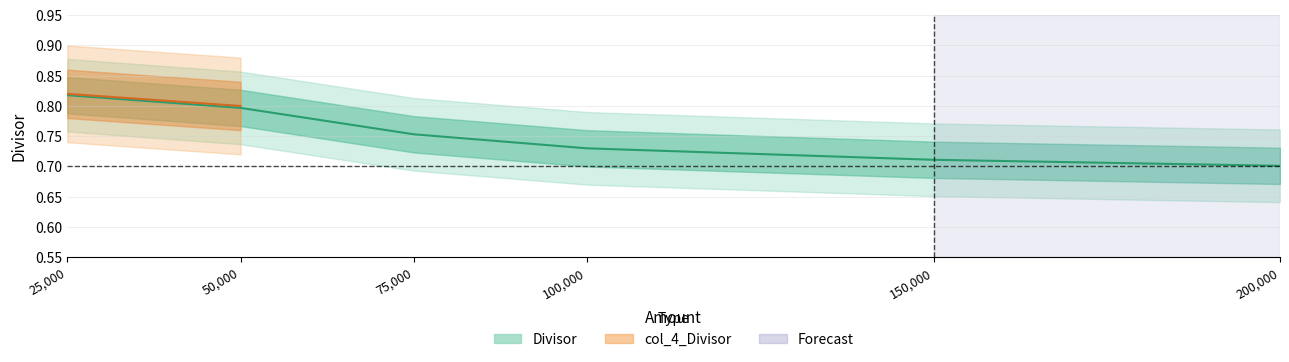

What is the average value?

0.8